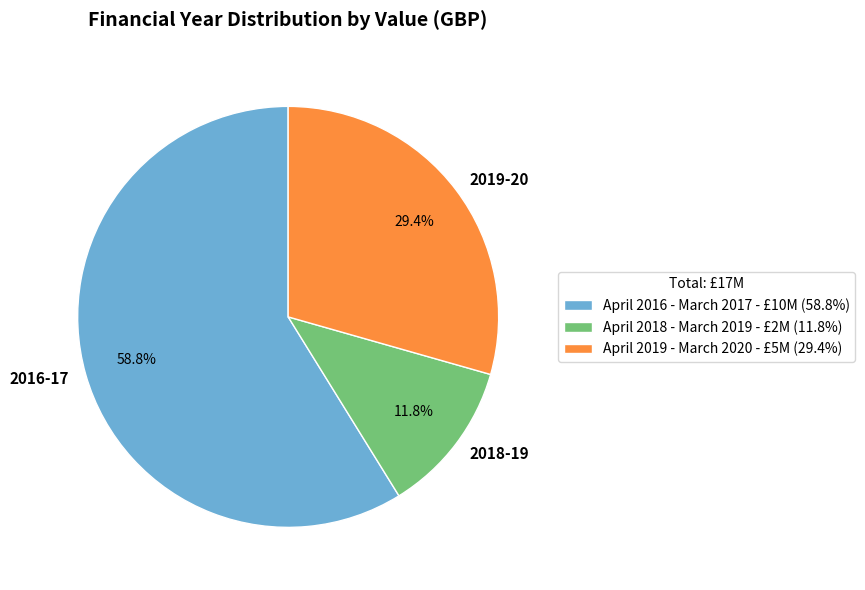

To the nearest percent, what percentage of the pie is April 2018 - March 2019?

12%